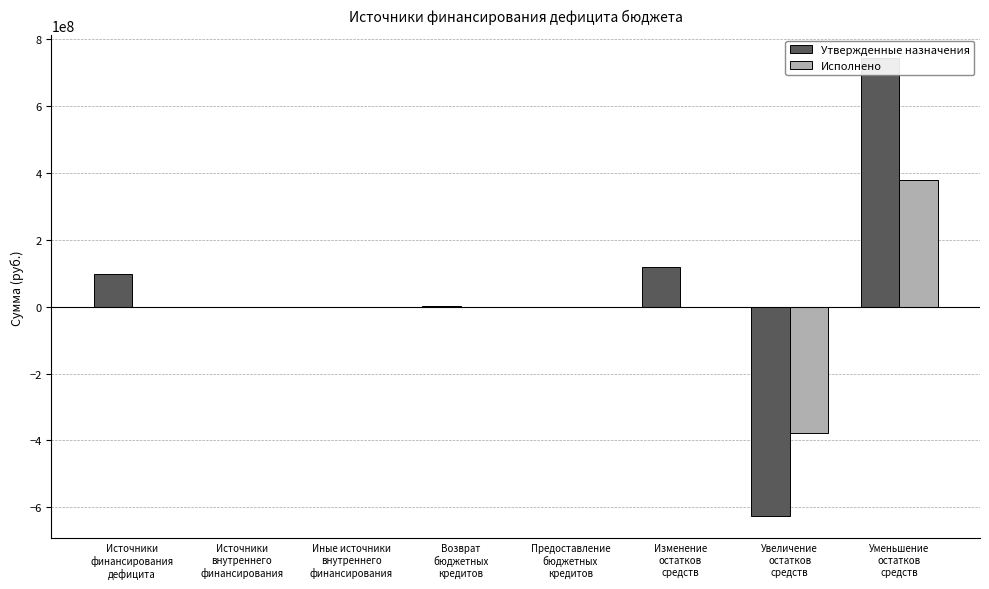

What is the highest value of the Утвержденные назначения series?

743354281.6